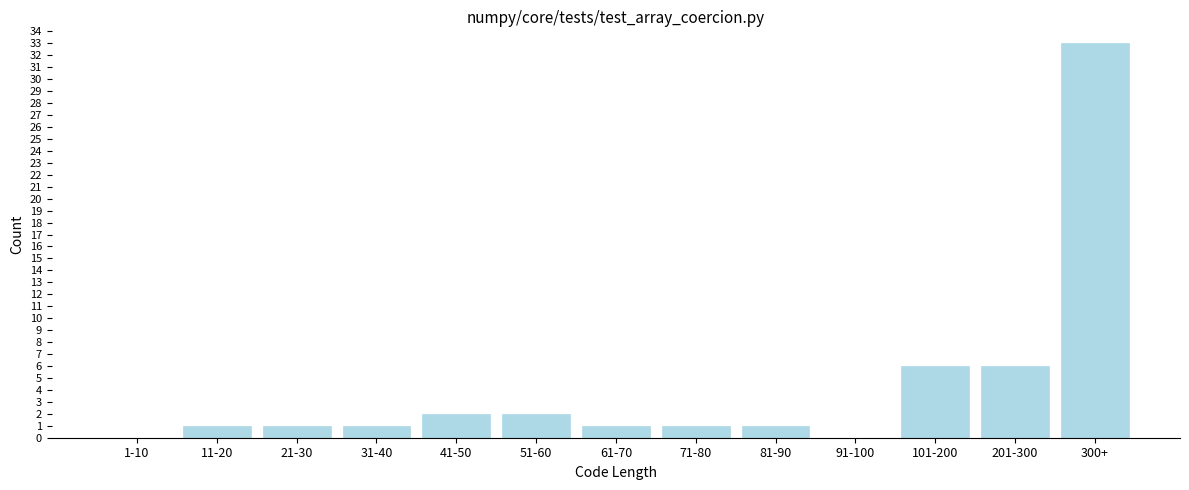

Reading right to left, extract all data points from this chart.

300+=33	201-300=6	101-200=6	91-100=0	81-90=1	71-80=1	61-70=1	51-60=2	41-50=2	31-40=1	21-30=1	11-20=1	1-10=0